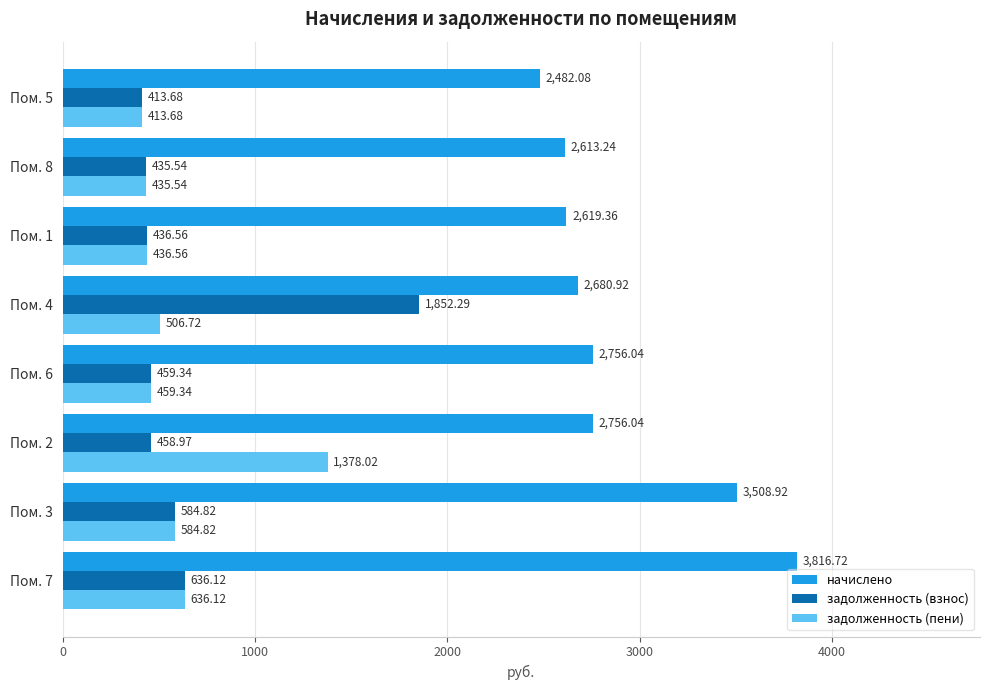

What is the spread (max minus min) of values at Пом. 8?

2177.7